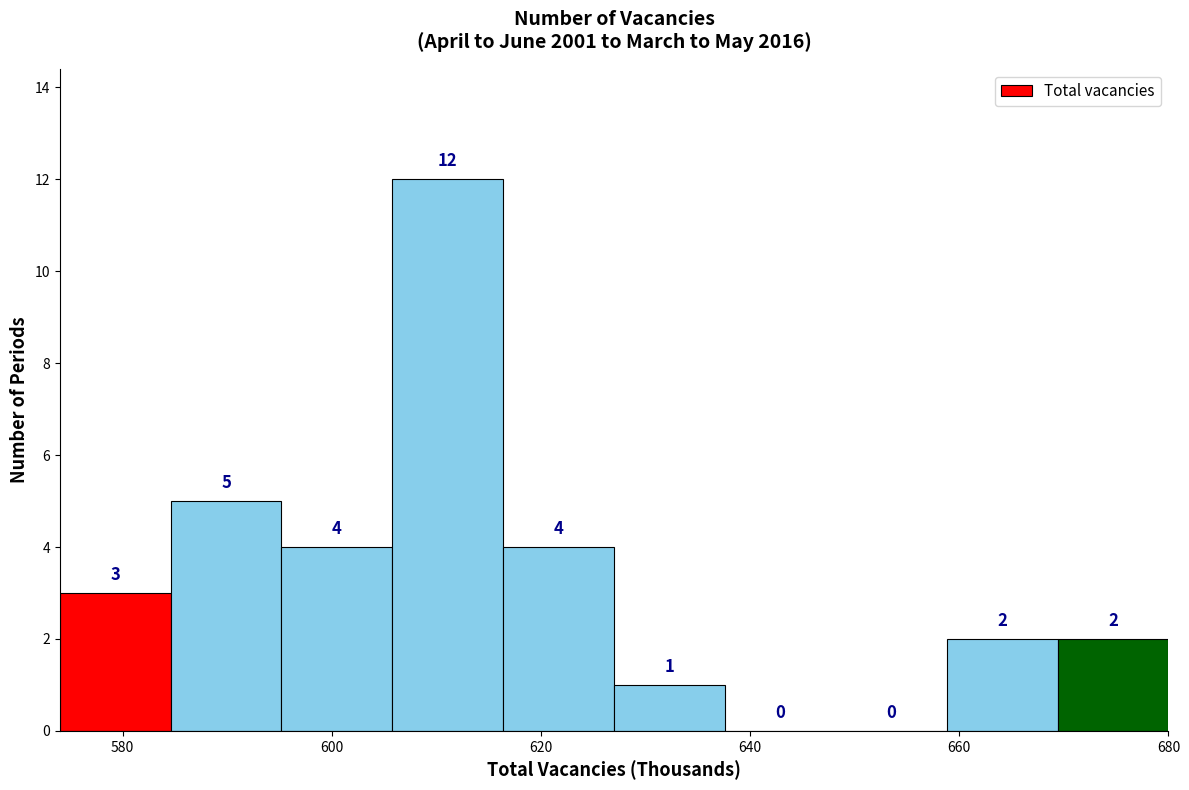

Reading left to right, transcribe this chart: for each bar, give the range it covers on the x-axis and its height. The bar edges are not printed on the chart, so give them approximately, as read against the axis.

574.0 to 584.6: 3
584.6 to 595.2: 5
595.2 to 605.8: 4
605.8 to 616.4: 12
616.4 to 627.0: 4
627.0 to 637.6: 1
637.6 to 648.2: 0
648.2 to 658.8: 0
658.8 to 669.4: 2
669.4 to 680.0: 2